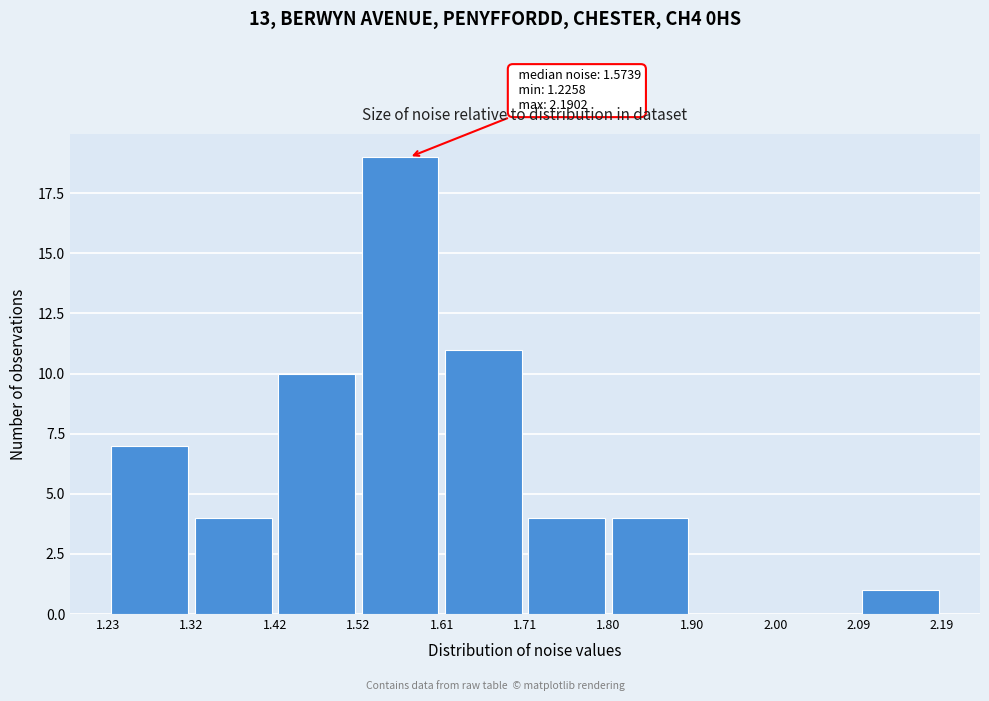

Over which range of the x-axis is the bar tallest?

1.52 to 1.61